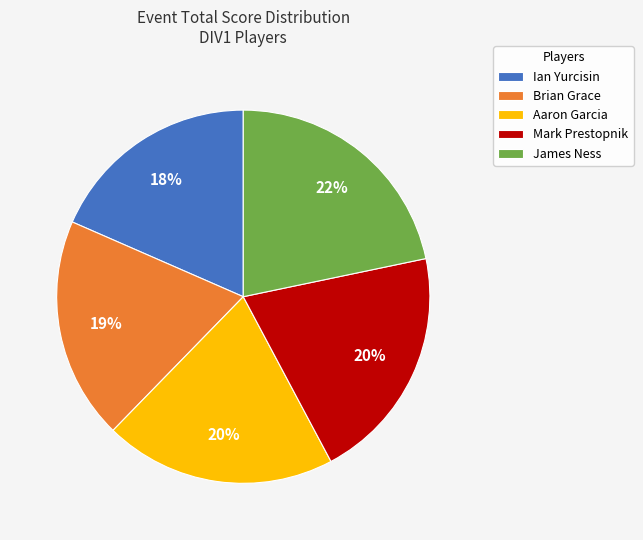

Which slice is the largest?

James Ness